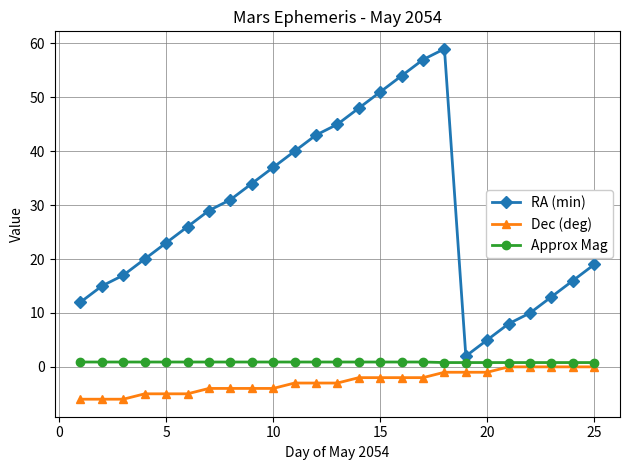

What is the highest value of the RA (min) series?

59.0